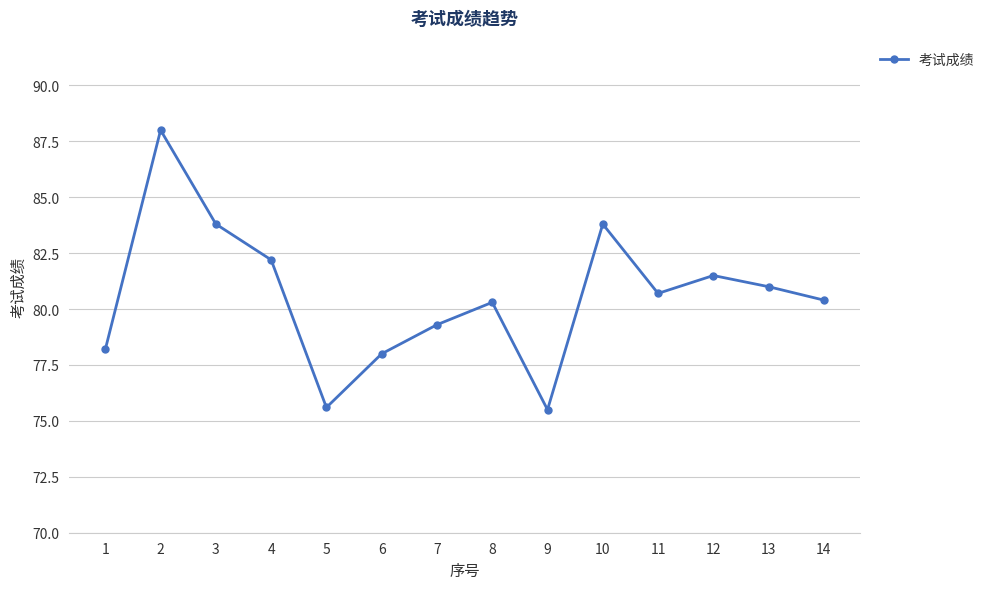

How many points are higher than both their immediate neighbors (excluding endpoints)?

4